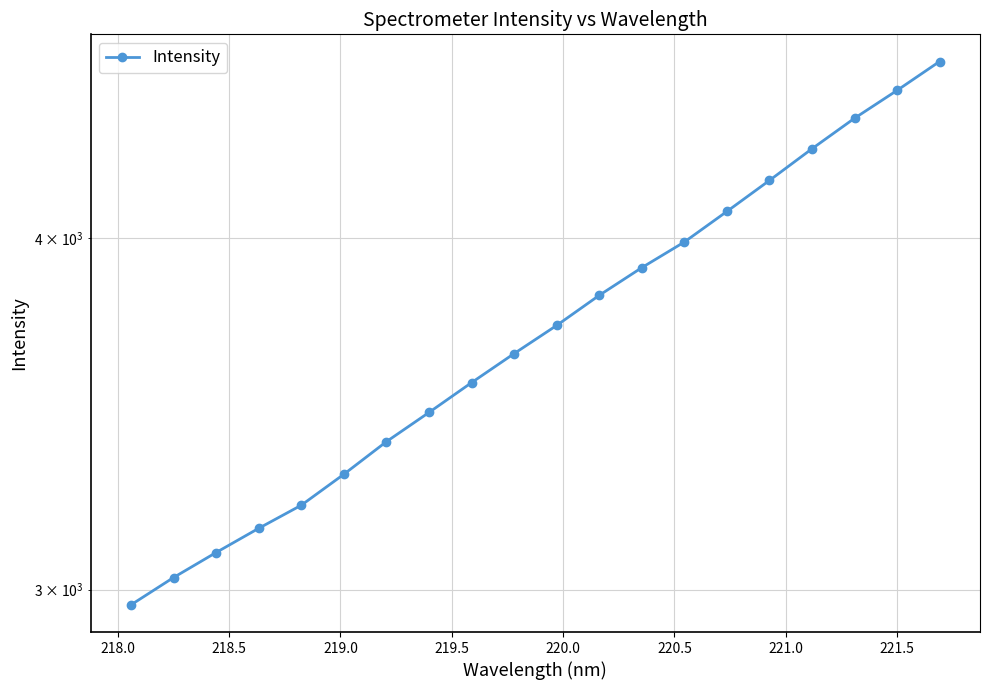

True or false: the data shows 2126.8 at 218.5.

False